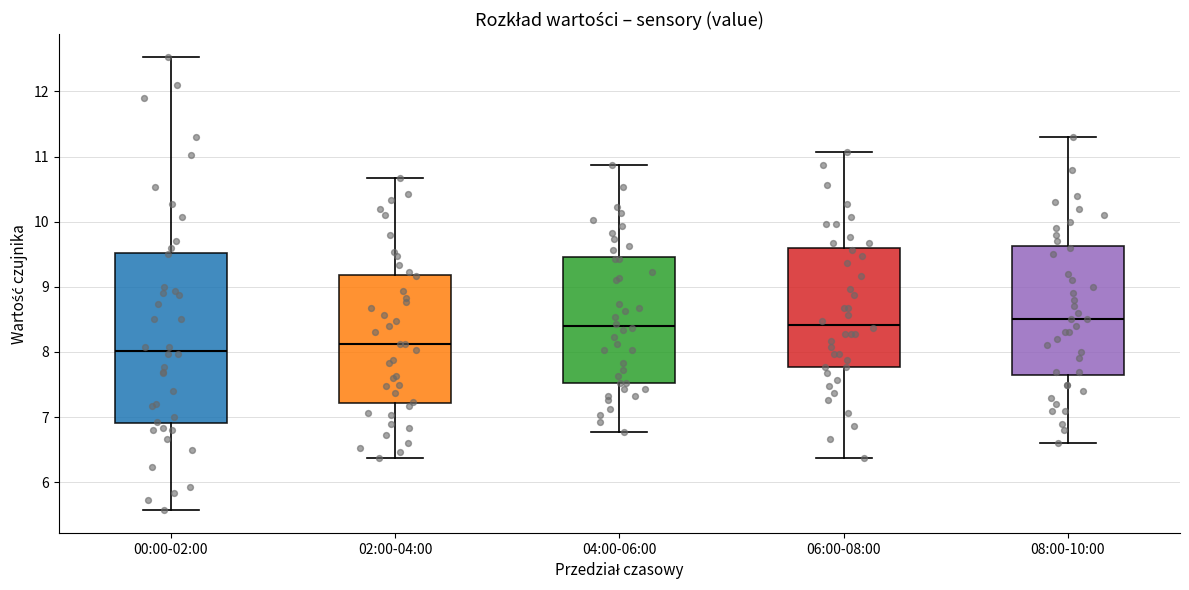

Reading left to right, read every box against the y-axis: the position of its median line, the range the box covers, and the ends of its whiskers. The values are not printed on the chart, so give them approximately, as read against the axis.

00:00-02:00: median 8.0, box 6.9 to 9.5, whiskers 5.6 to 12.5
02:00-04:00: median 8.1, box 7.2 to 9.2, whiskers 6.4 to 10.7
04:00-06:00: median 8.4, box 7.5 to 9.5, whiskers 6.8 to 10.9
06:00-08:00: median 8.4, box 7.8 to 9.6, whiskers 6.4 to 11.1
08:00-10:00: median 8.5, box 7.7 to 9.6, whiskers 6.6 to 11.3